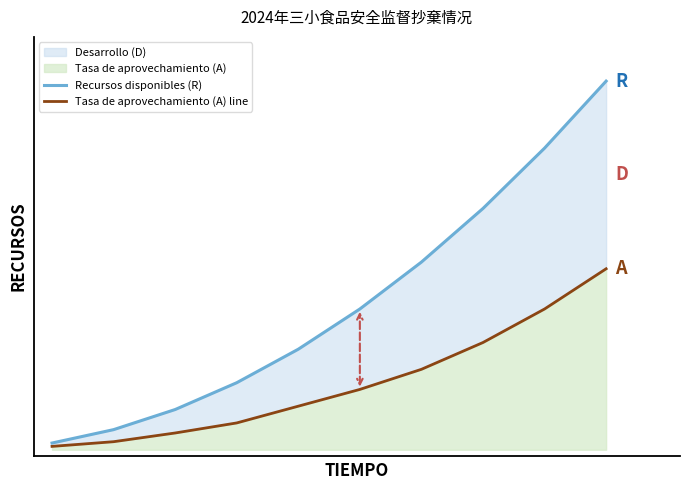

Which series has the largest total across all categories?

Recursos disponibles (R)